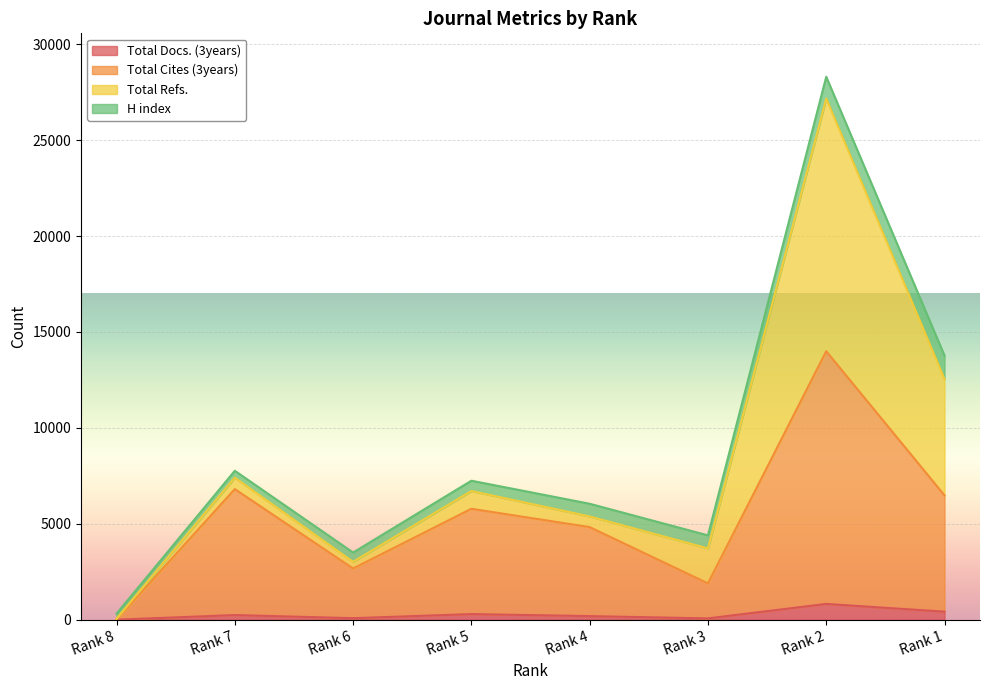

Which series changed the most between Rank 7 and Rank 3?

Total Cites (3years)